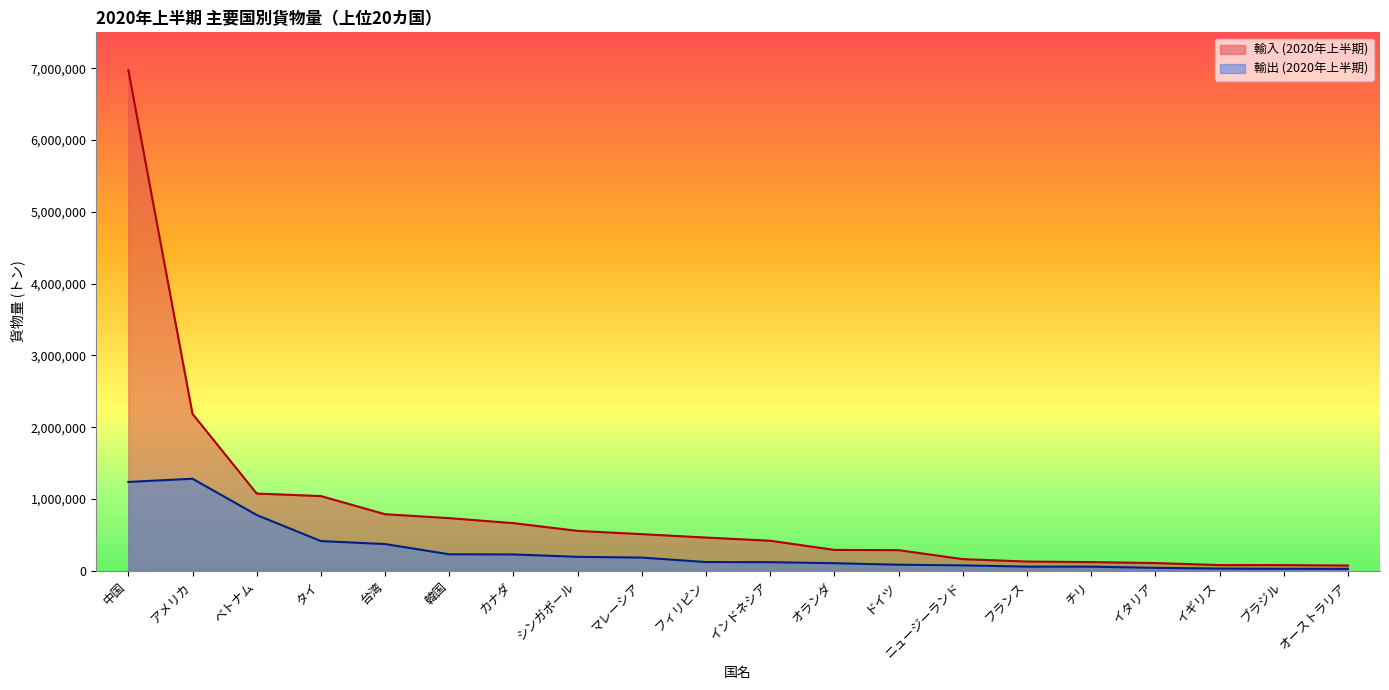

Between ベトナム and 中国, which is larger?

中国